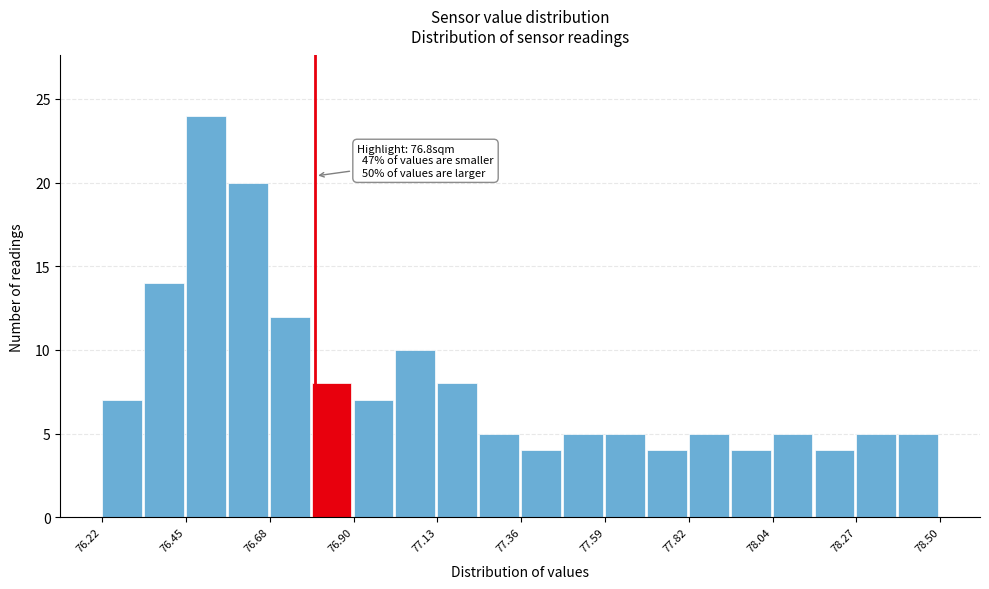

Read against the x-axis, roughly where is the centre of the tallest bar?

76.50